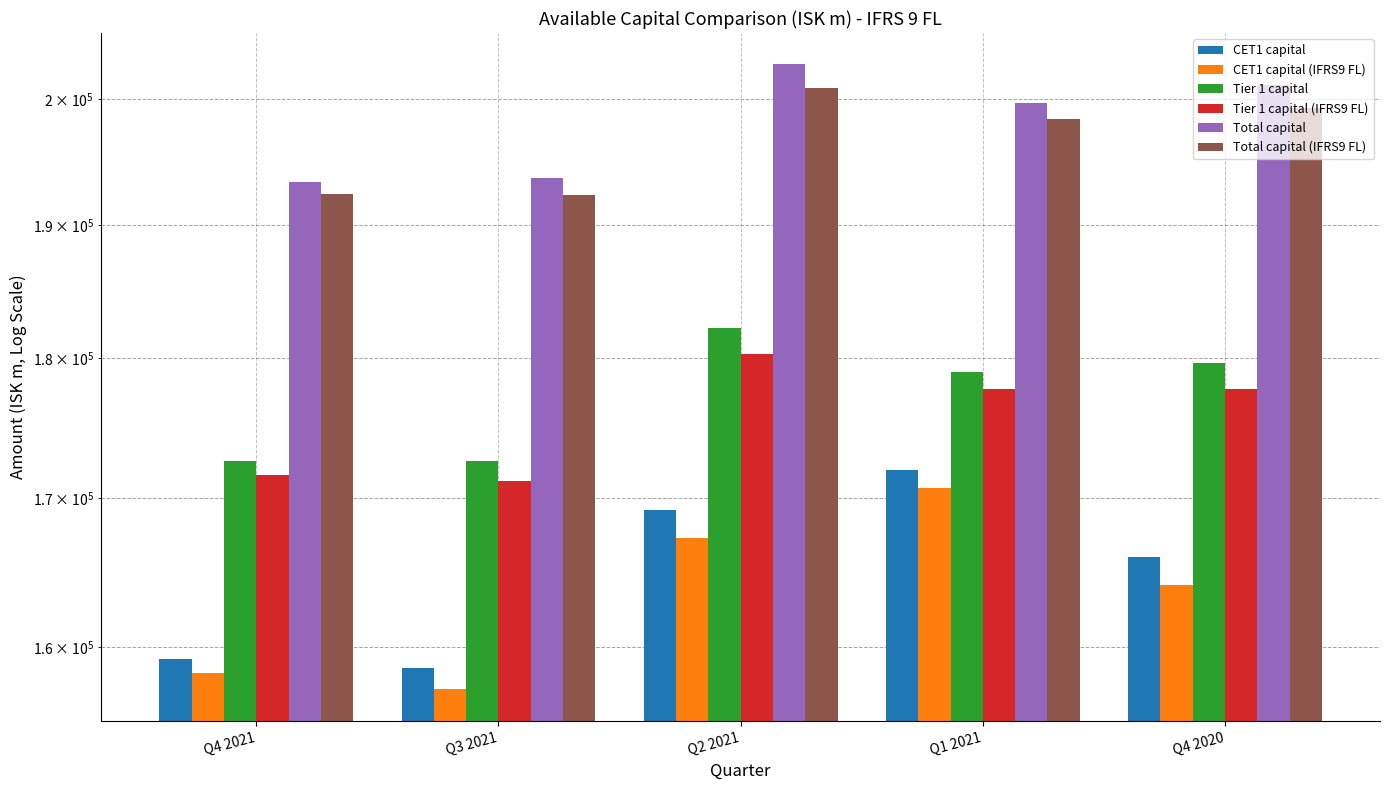

True or false: CET1 capital has a value of 277260.4 at Q1 2021.

False